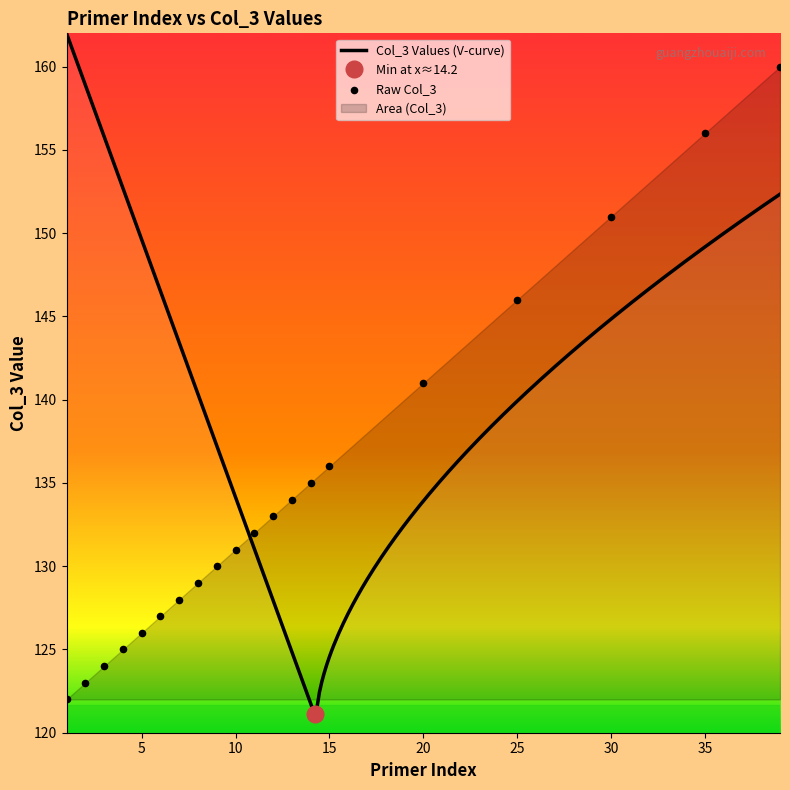

What is the change in value from 1 to 14?

+13